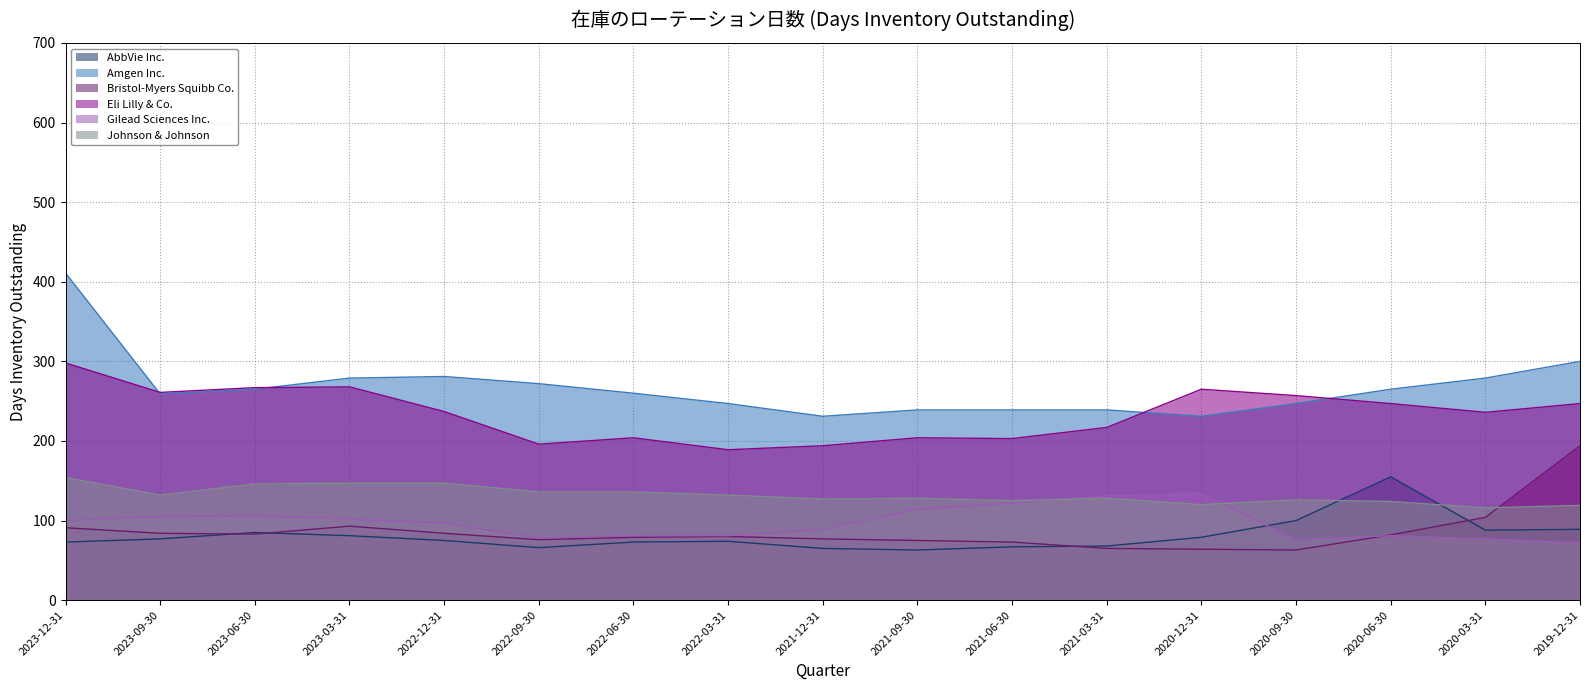

What is the total value across all series at 2022-06-30?

833